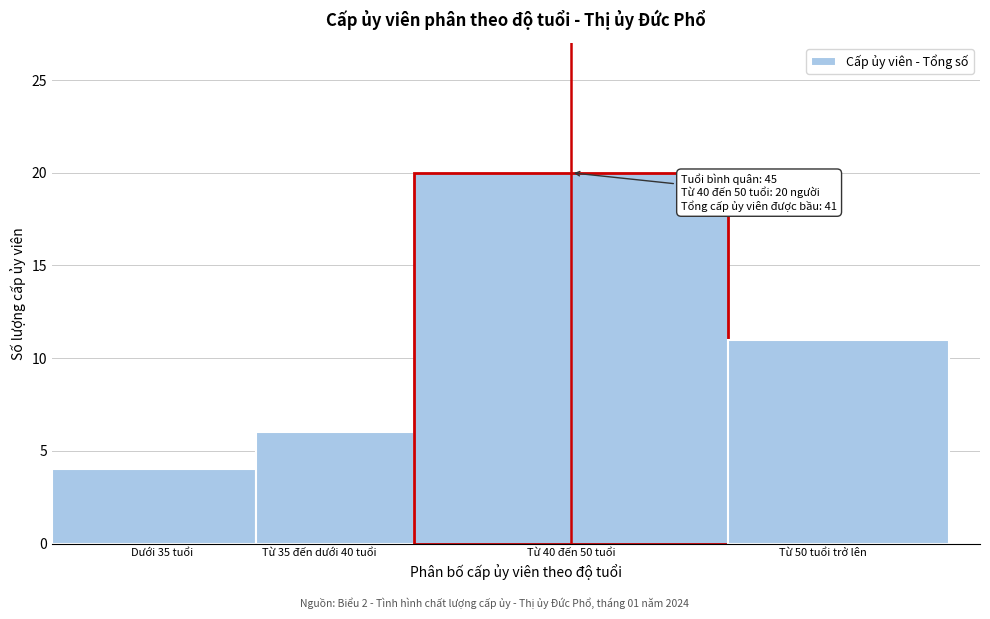

Reading right to left, list all the values displayed in this chart.

11	20	6	4